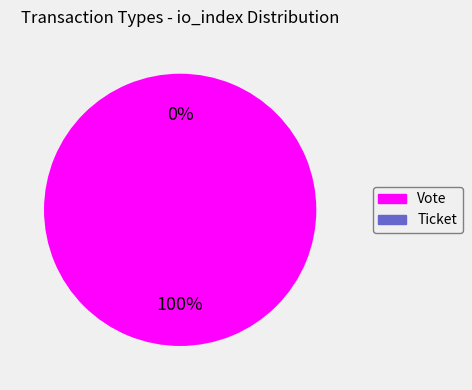

The Ticket slice represents 1% of the pie. True or false?

False